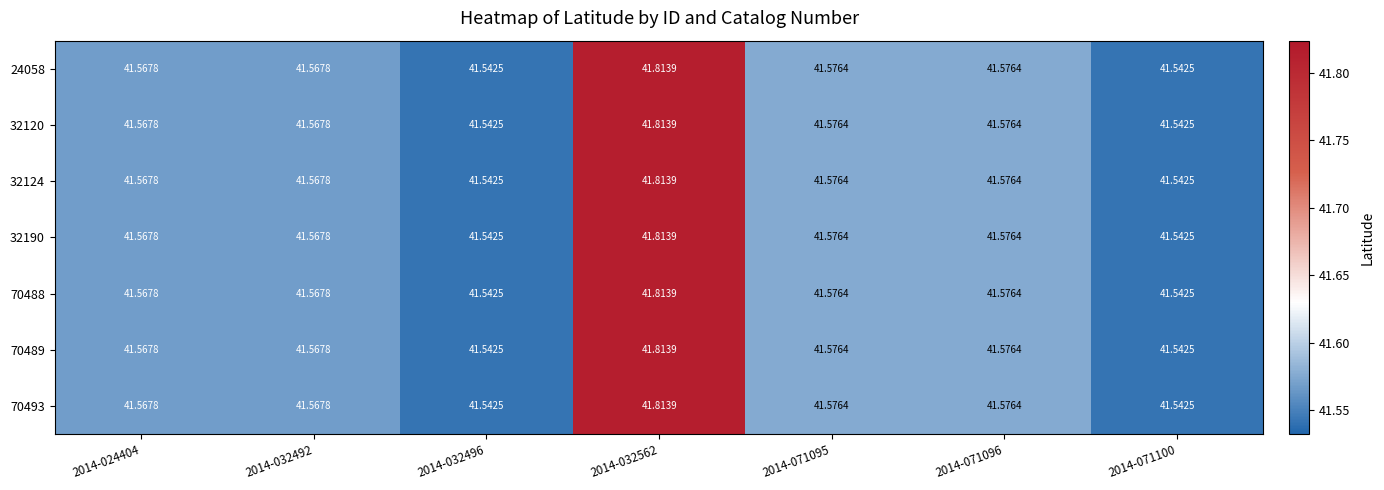

Is the value of 70488 at 2014-071096 greater than the value of 70489 at 2014-071100?

Yes